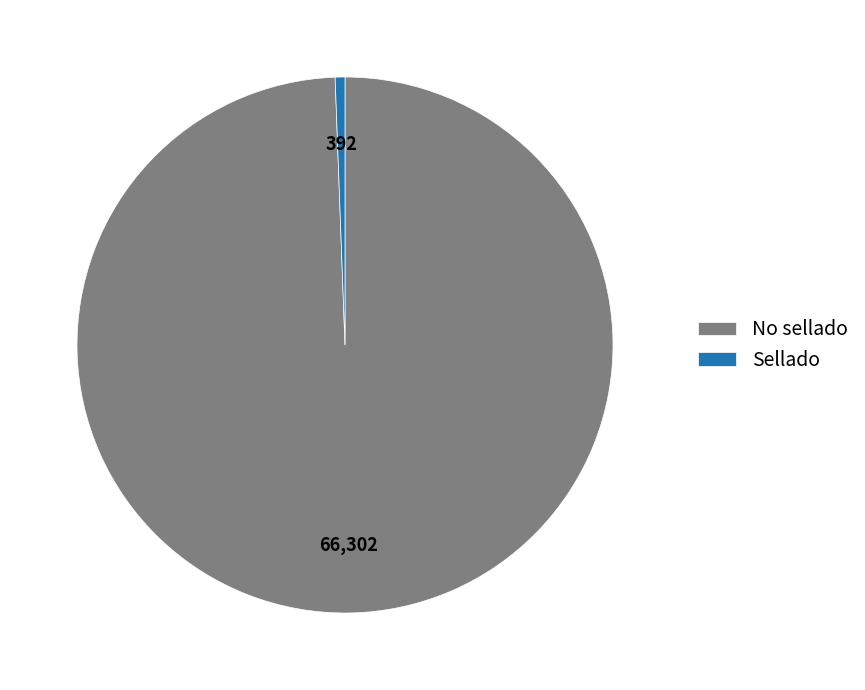

Which category has the smallest portion of the pie?

Sellado